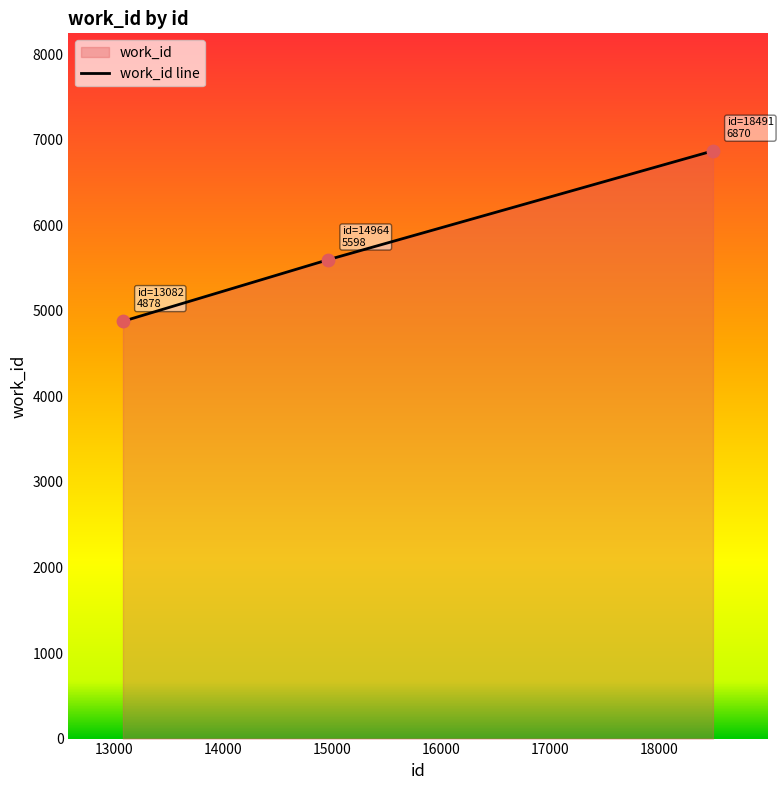

What is the ratio of the value at 14964 to the value at 18491?

0.8